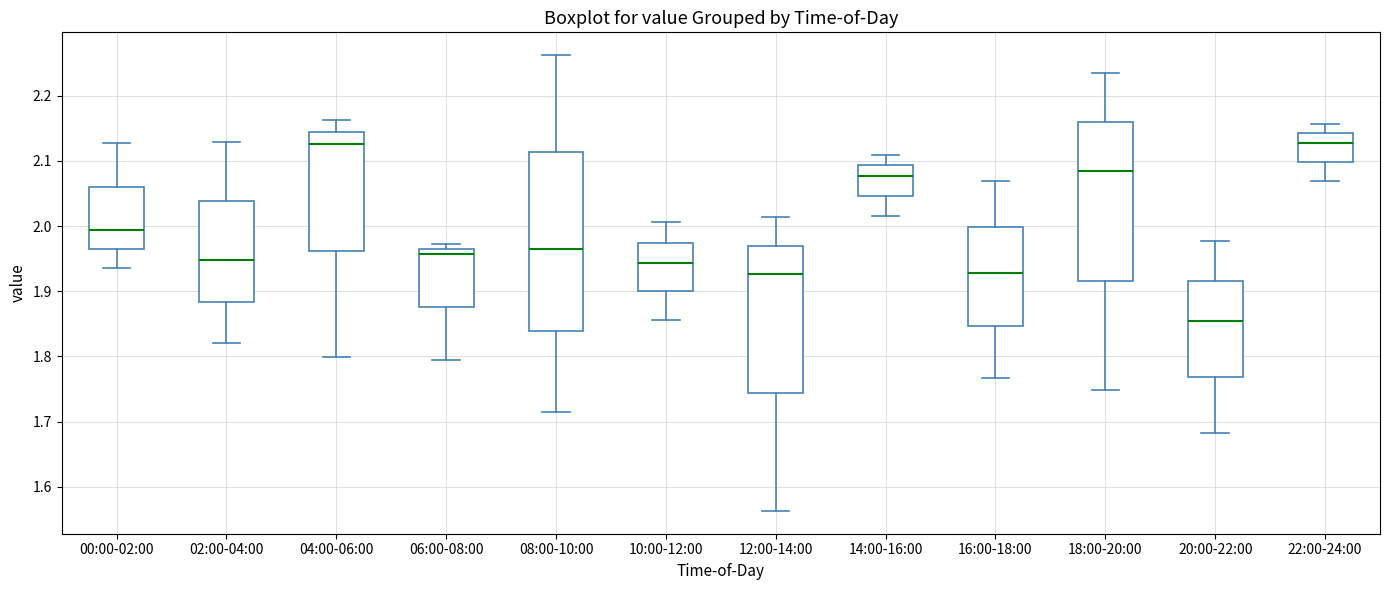

Which box has the lowest median line?

20:00-22:00